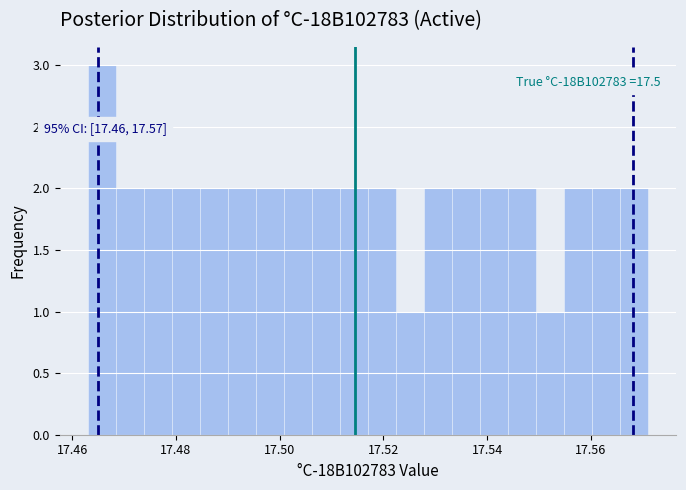

Read against the x-axis, roughly where is the centre of the tallest bar?

17.466